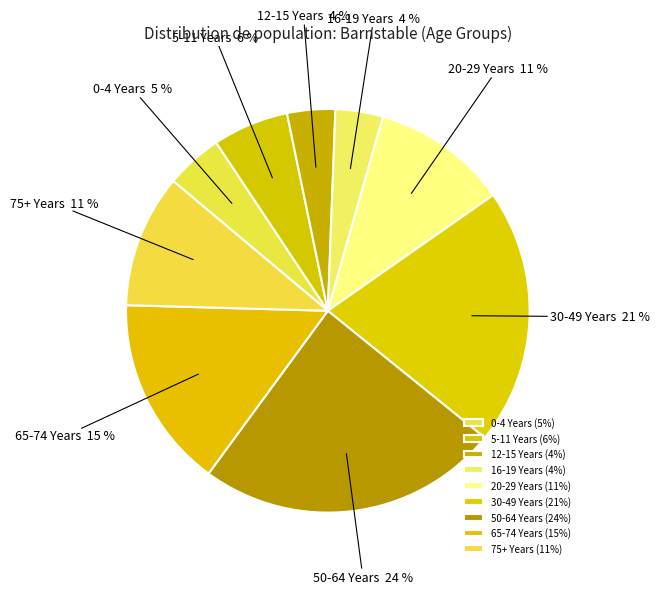

Combined, do 0-4 Years and 50-64 Years account for over 50%?

No